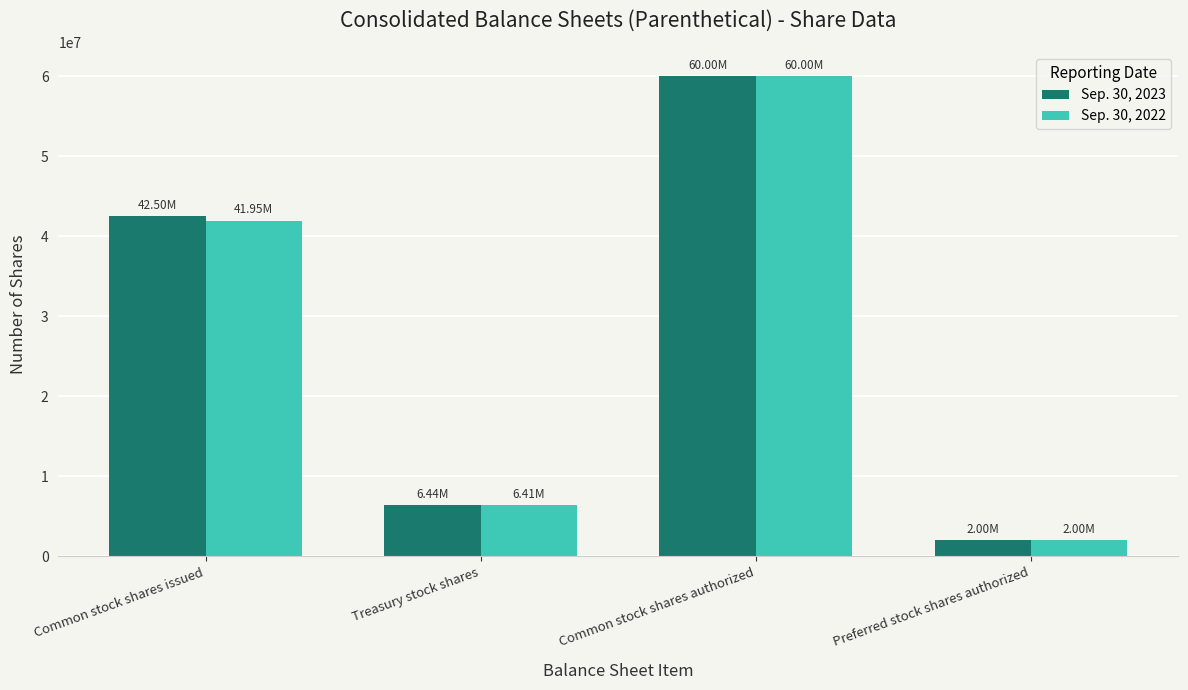

What is the value of the Sep. 30, 2023 bar at the 4th from the left?

2000000